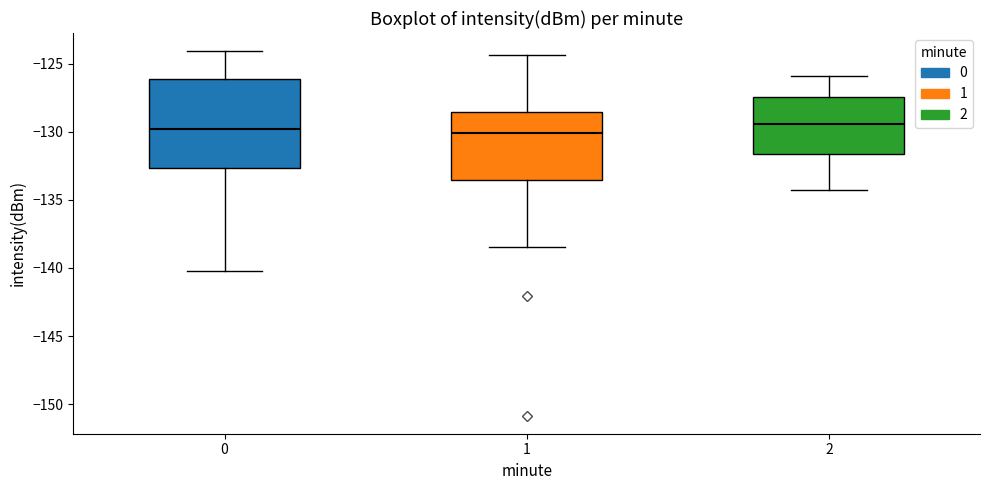

Reading left to right, read every box against the y-axis: the position of its median line, the range the box covers, and the ends of its whiskers. The values are not printed on the chart, so give them approximately, as read against the axis.

0: median -130.0, box -132.5 to -126.0, whiskers -140.5 to -124.0
1: median -130.0, box -133.5 to -128.5, whiskers -138.5 to -124.5
2: median -129.5, box -131.5 to -127.5, whiskers -134.5 to -126.0